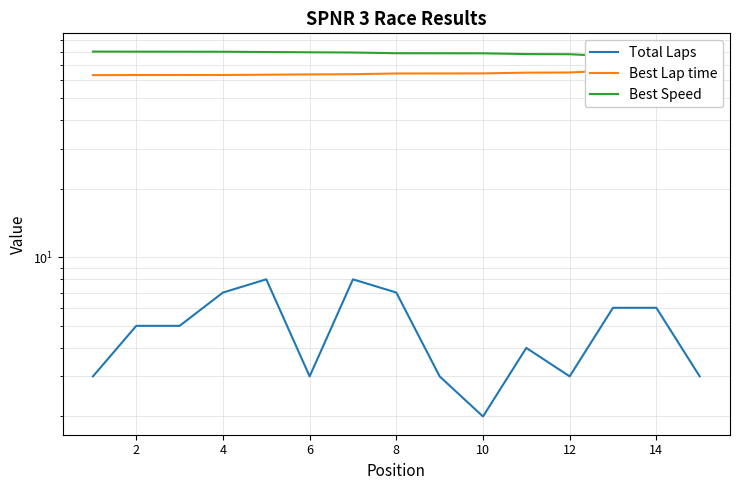

What is the sum of all Total Laps values?

73.0